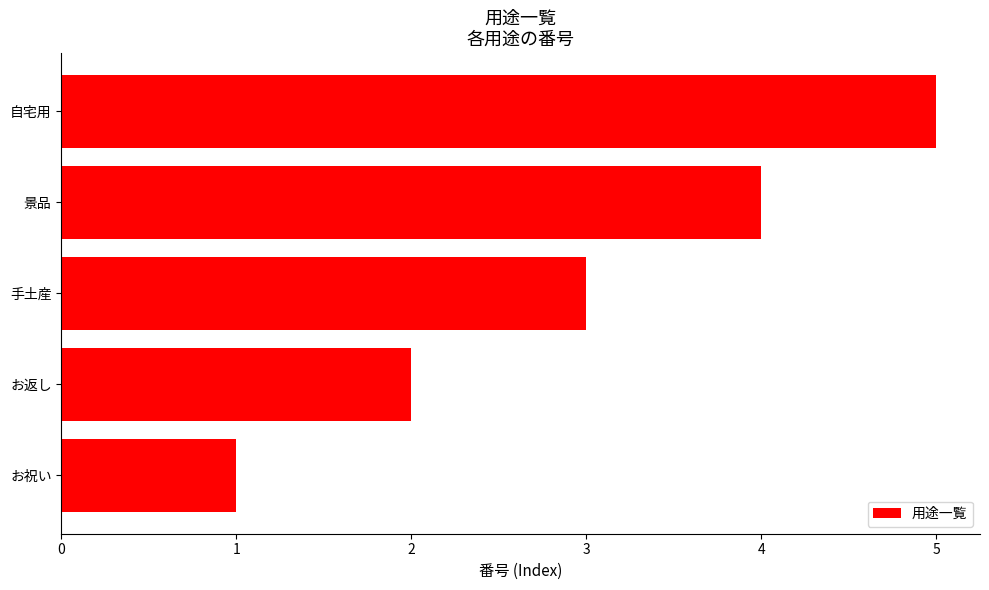

Read the value at 手土産.

3